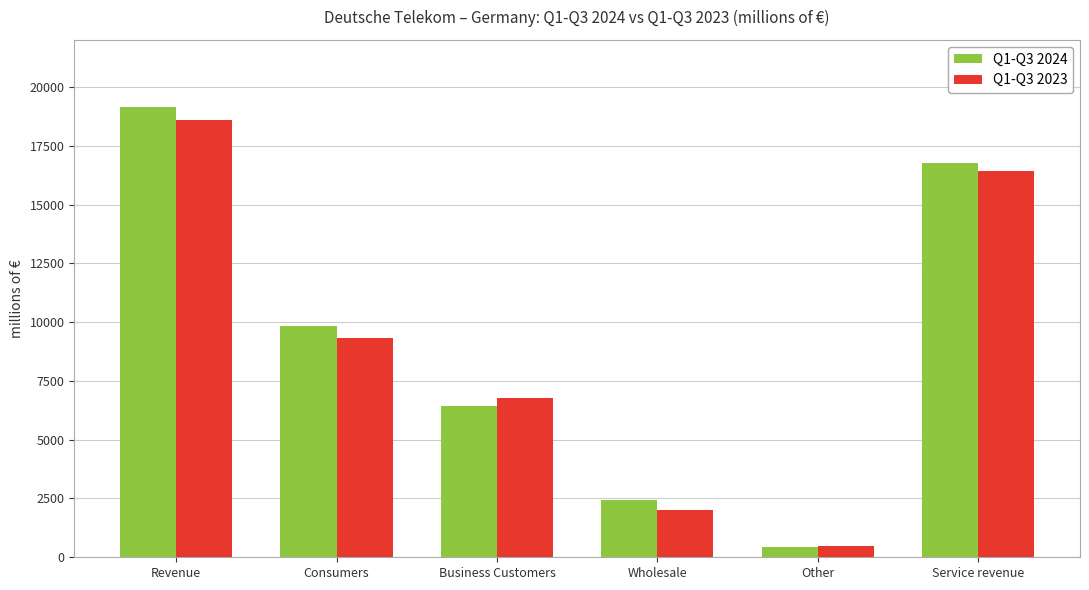

What are all the series names shown in the legend?

Q1-Q3 2024, Q1-Q3 2023